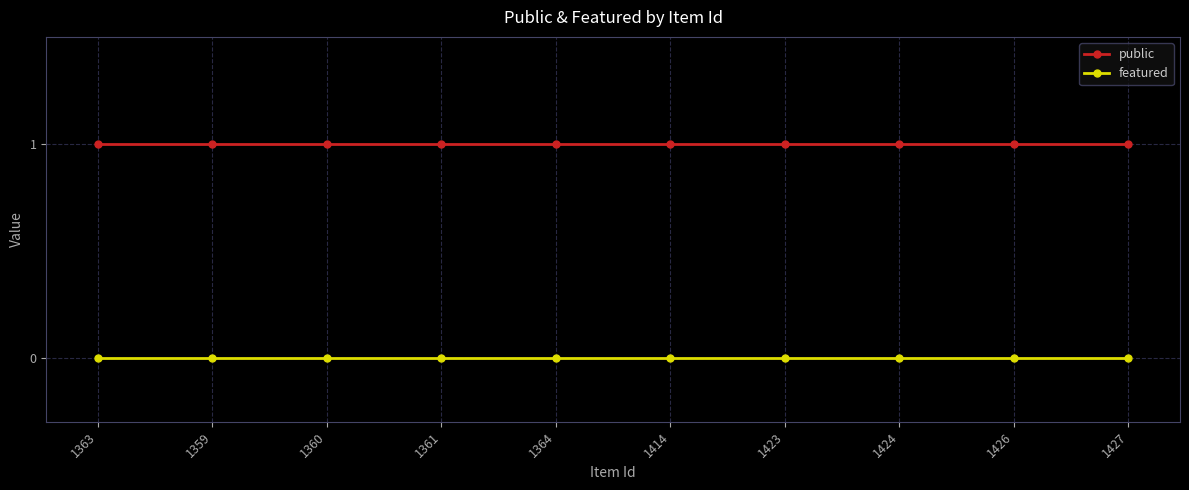

How many lines are shown in the chart?

2